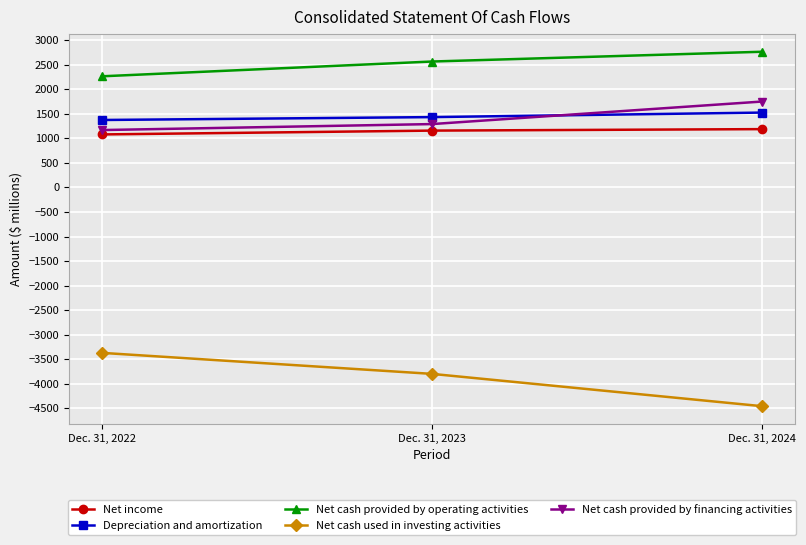

True or false: Net cash used in investing activities has a value of -3370 at Dec. 31, 2022.

True